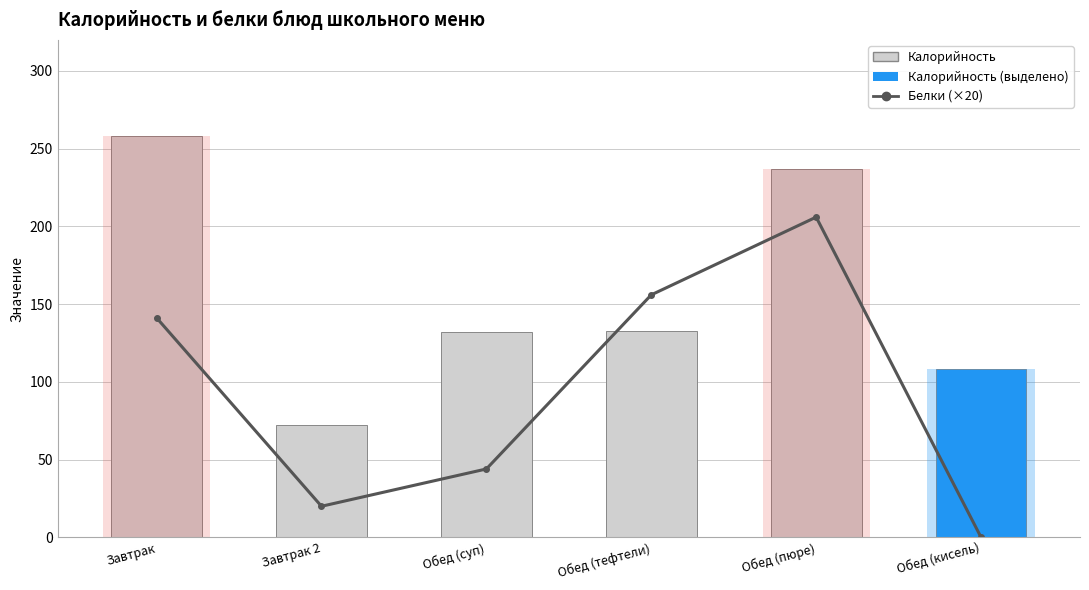

Where does the Белки (×20) series first go above 141?

Завтрак